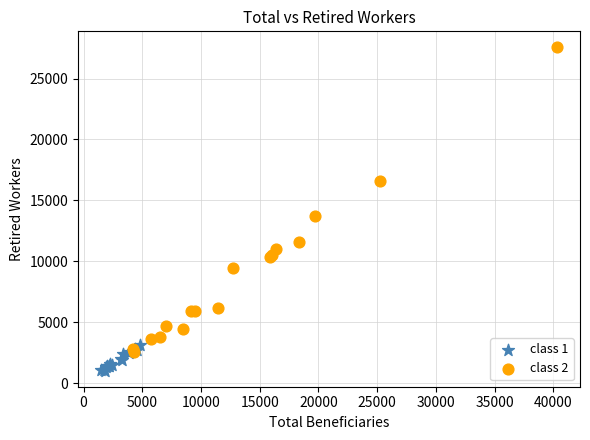

Which series reaches the maximum Y coordinate?

class 2